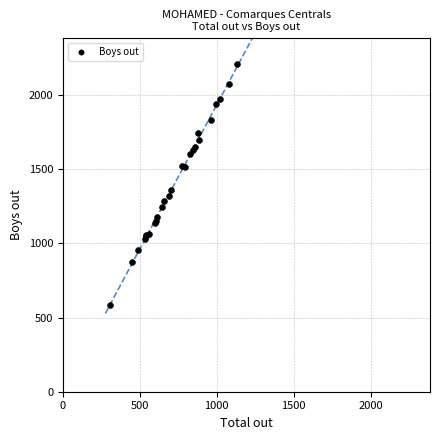

What Y value in the scatter plot is closest to 1397?

1358